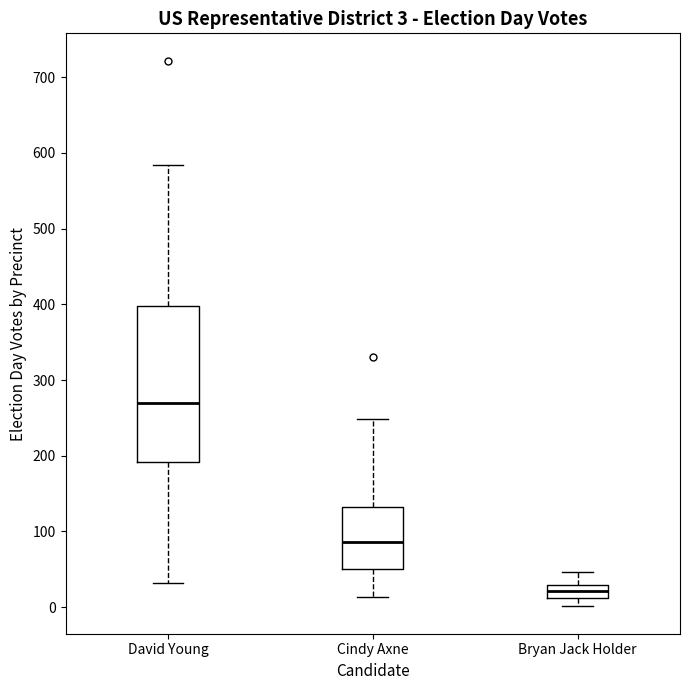

Comparing the boxes themselves (not the whiskers), which one is the tallest?

David Young